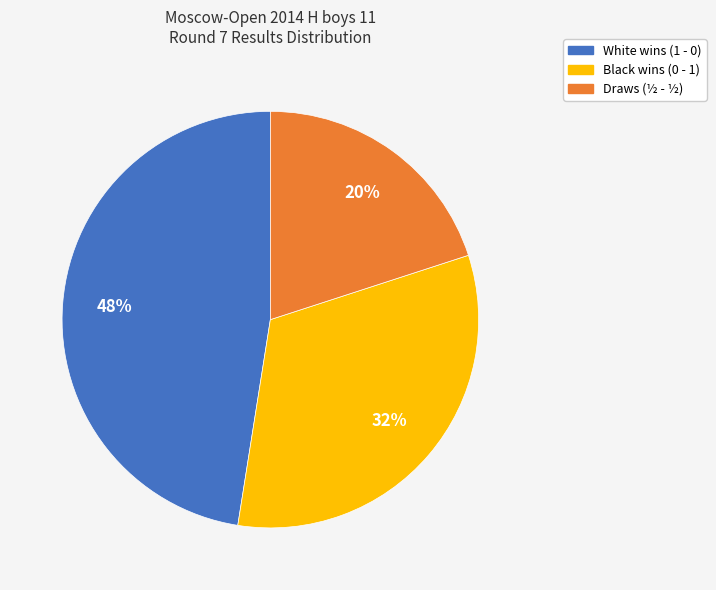

Is there a majority slice in this chart?

No